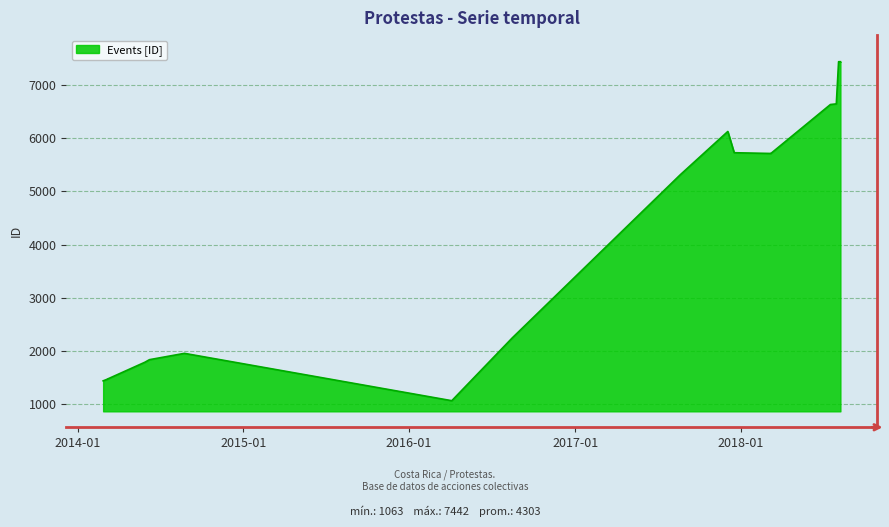

The value at 2017-12-17 is 5715. True or false?

True